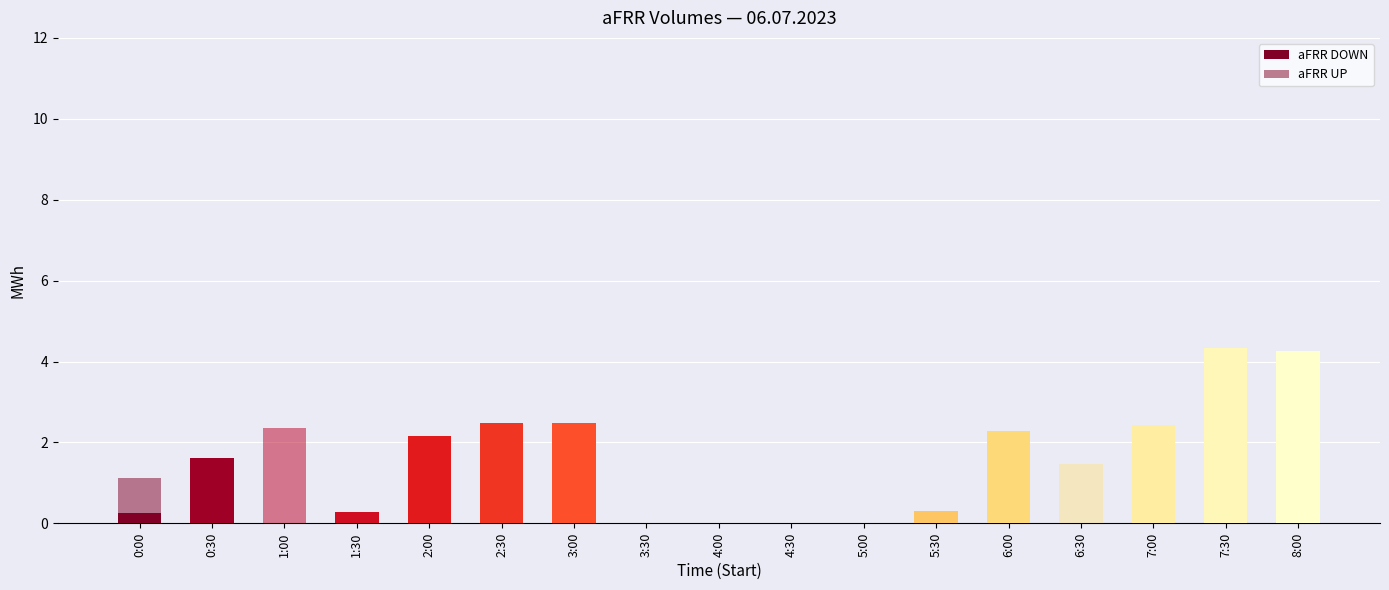

What is the label of the 13th bar from the right?

2:00